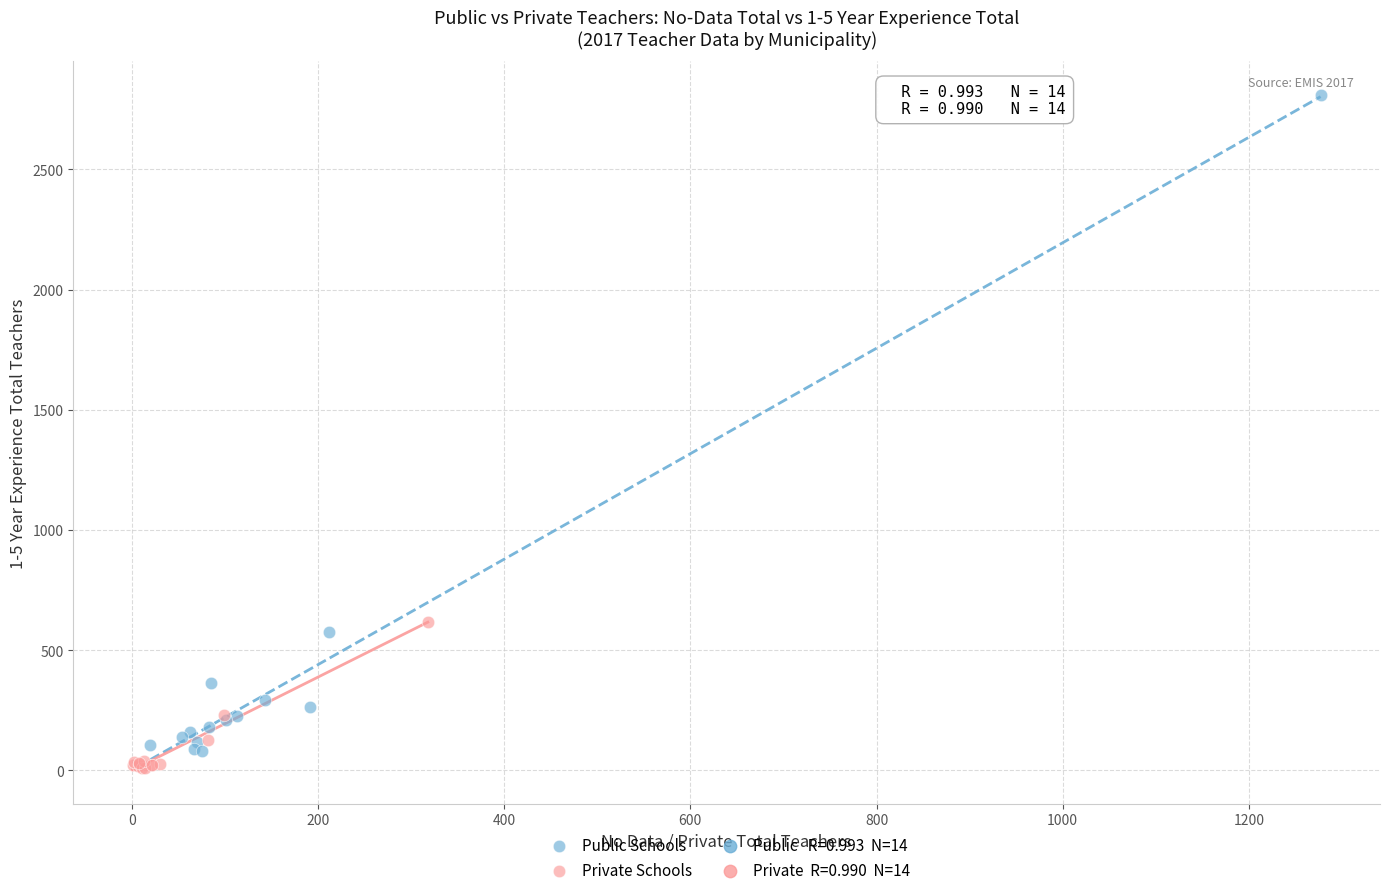

Which series has the widest spread of Y values?

Public Schools